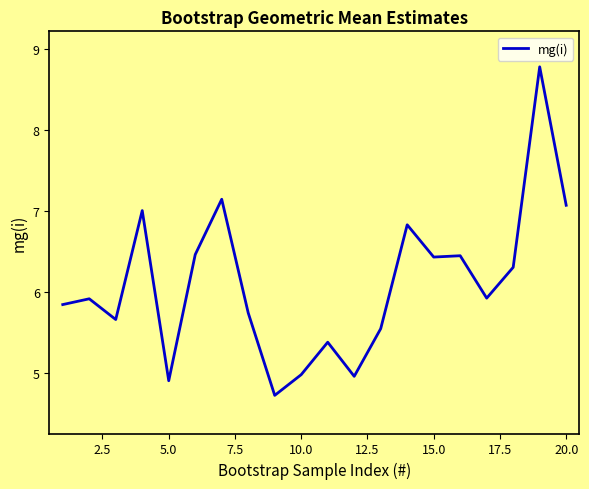

What is the minimum value shown in the chart?

4.7